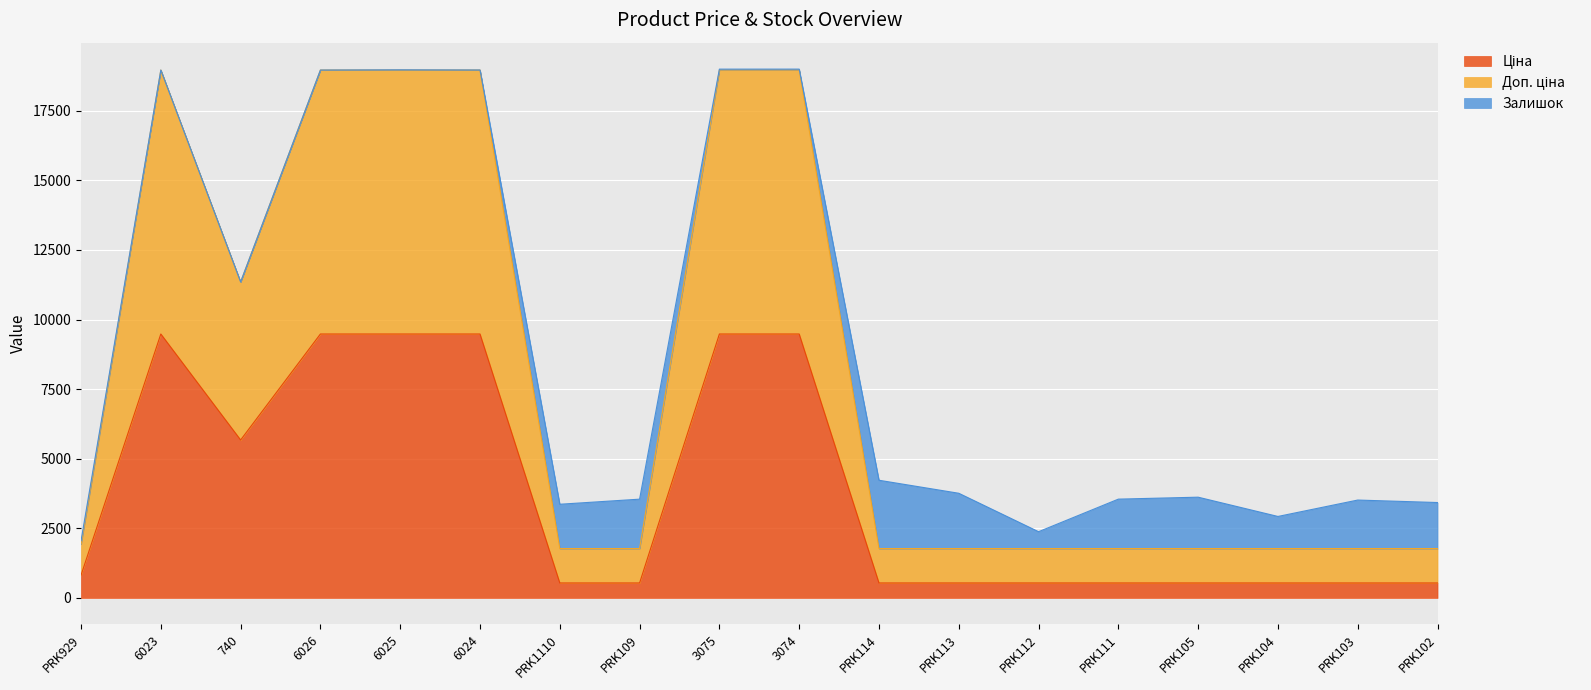

True or false: Ціна and Доп. ціна cross at least once.

False